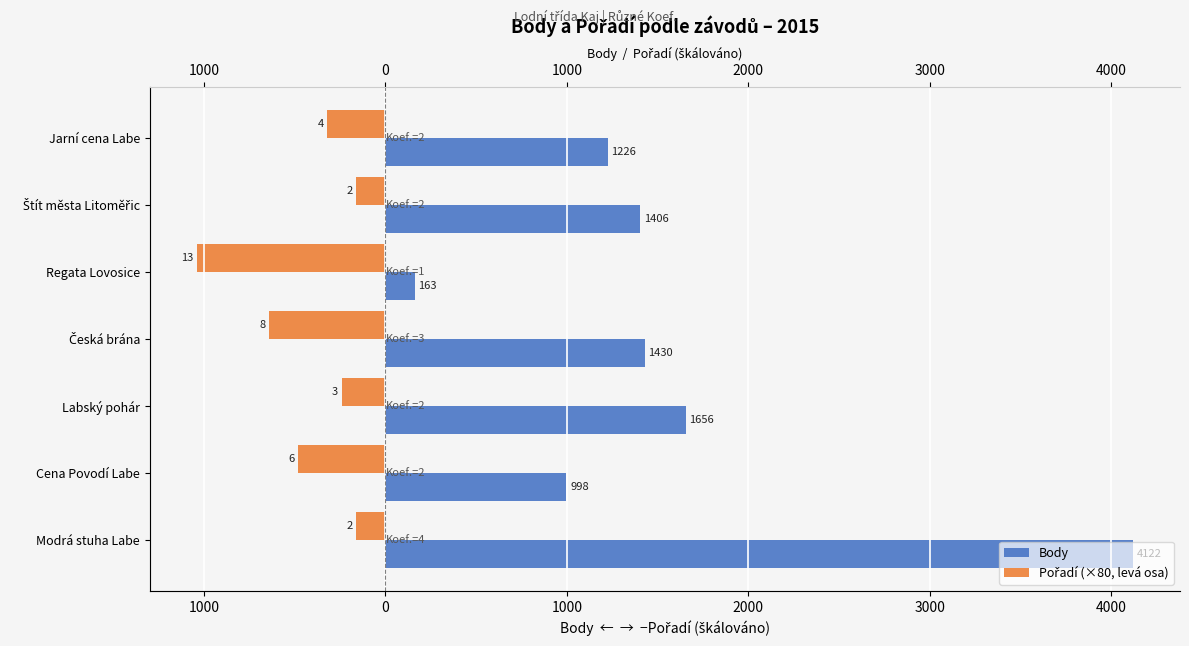

Rank the series by their maximum value, from highest to lowest.

Body, Pořadí (×80, levá osa)